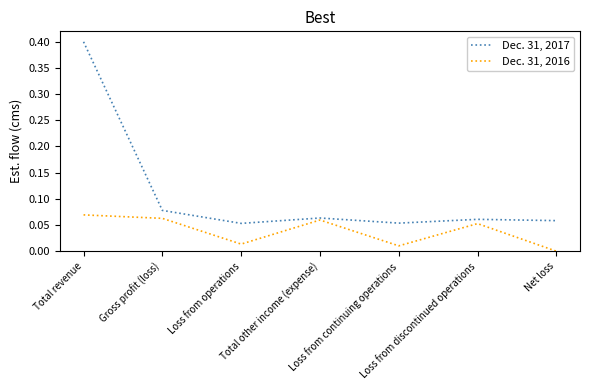

Where is the first local minimum for Dec. 31, 2017?

Loss from operations